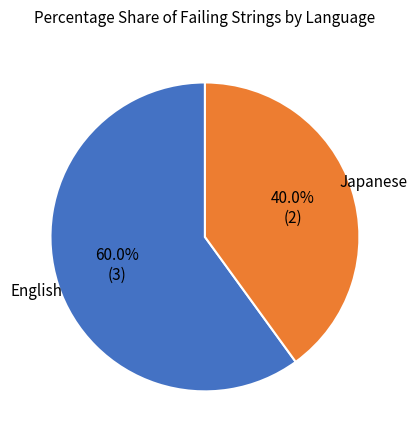

Is the sum of English and Japanese greater than half?

Yes